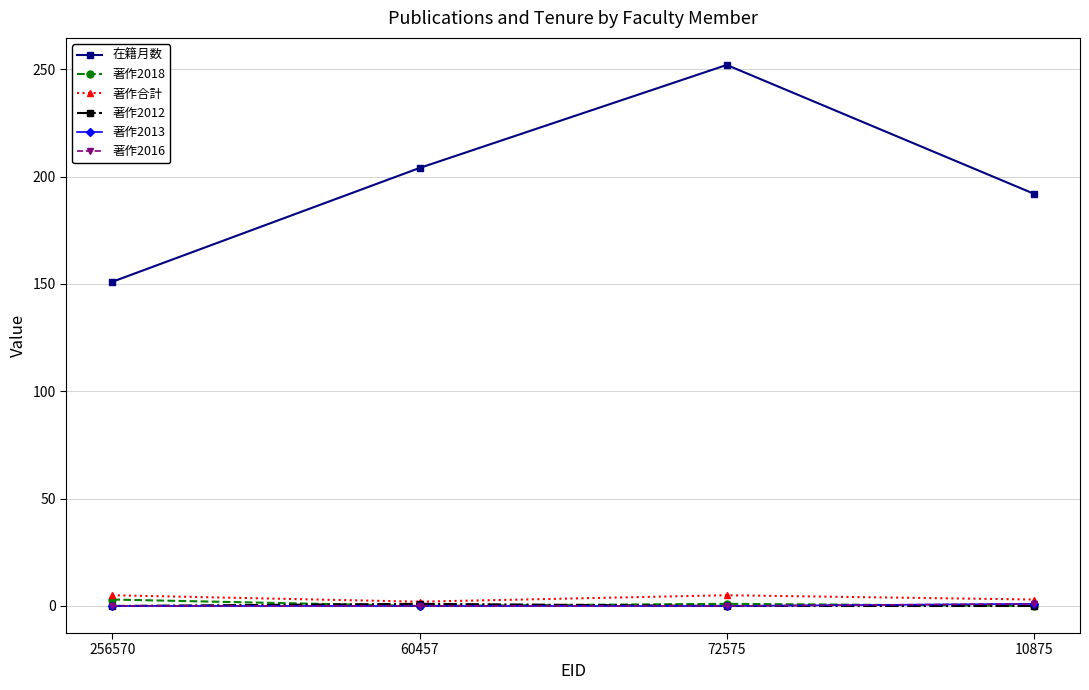

Which series has the largest total across all categories?

在籍月数